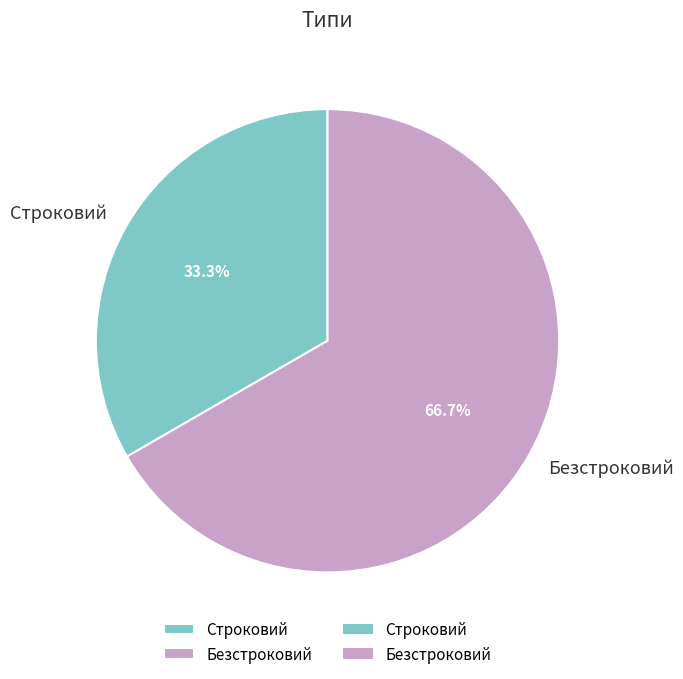

How many segments does this pie chart have?

2